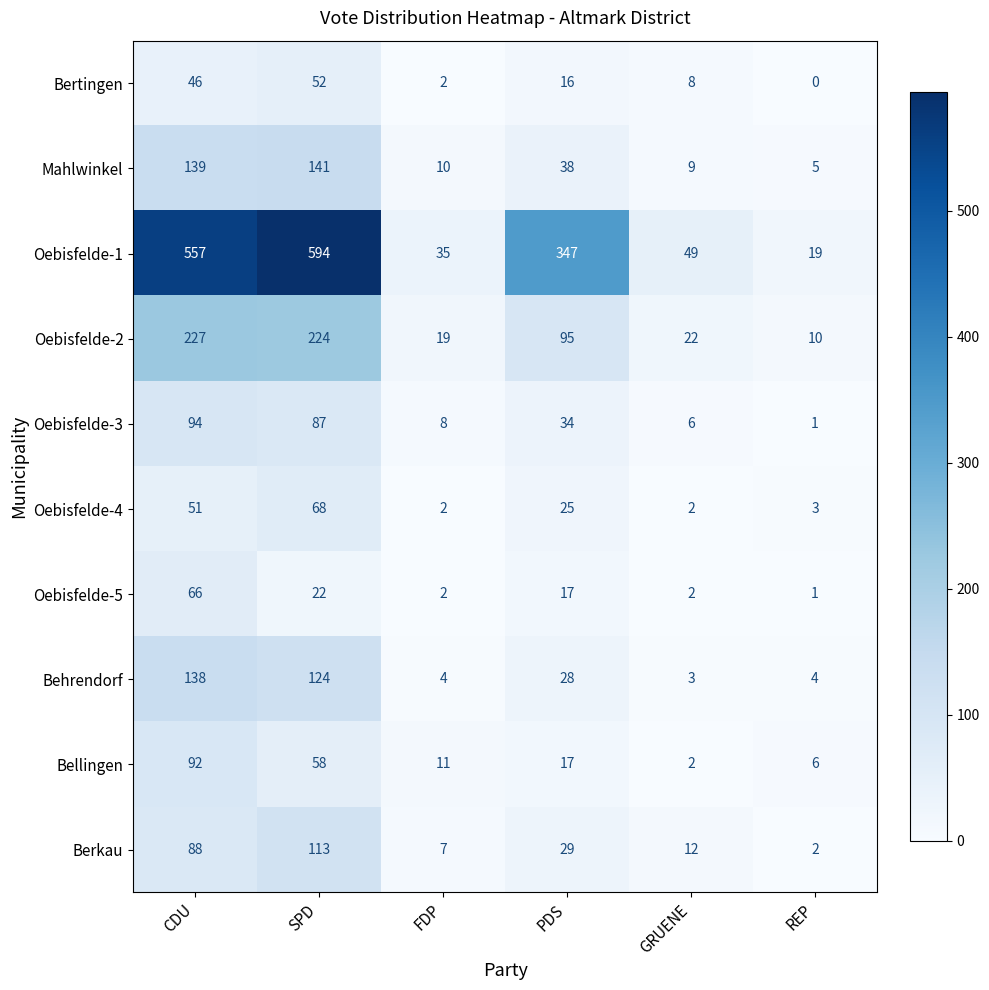

How many data points in Oebisfelde-3 are less than 34?

3